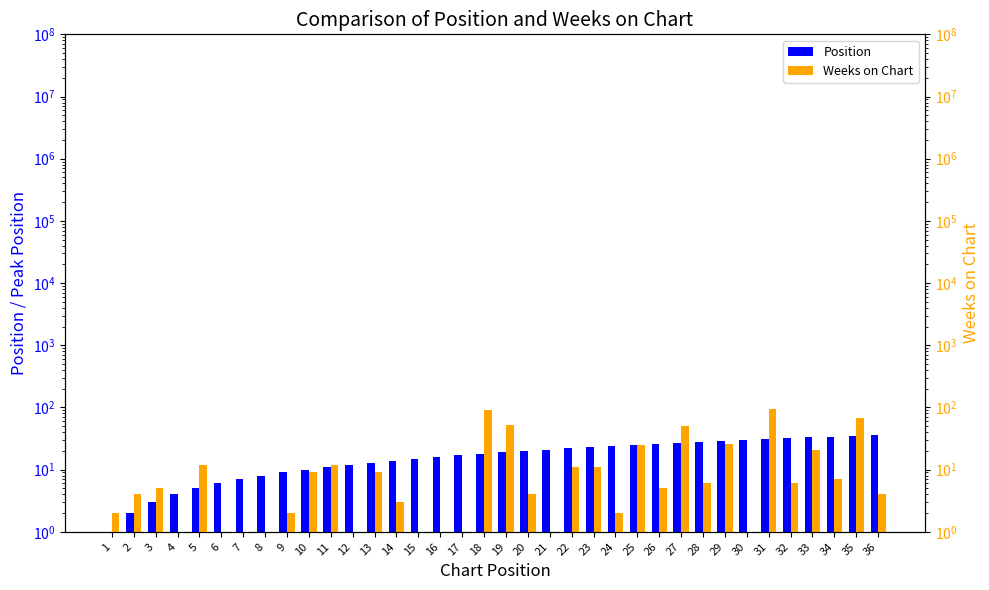

Which has a higher value, 16 or 36?

36